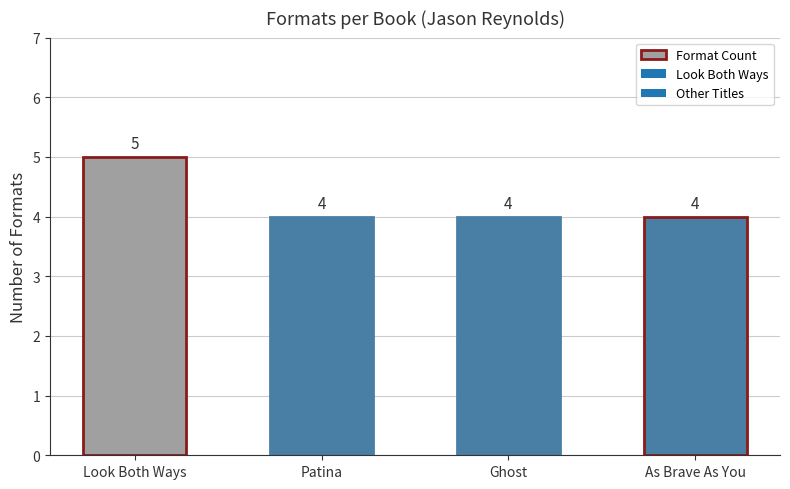

List the labels in order of value, largest first.

Look Both Ways, Patina, Ghost, As Brave As You